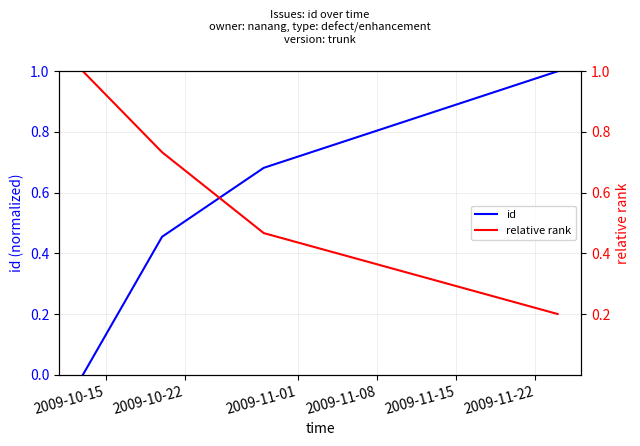

What is the highest value of the id series?

1.0